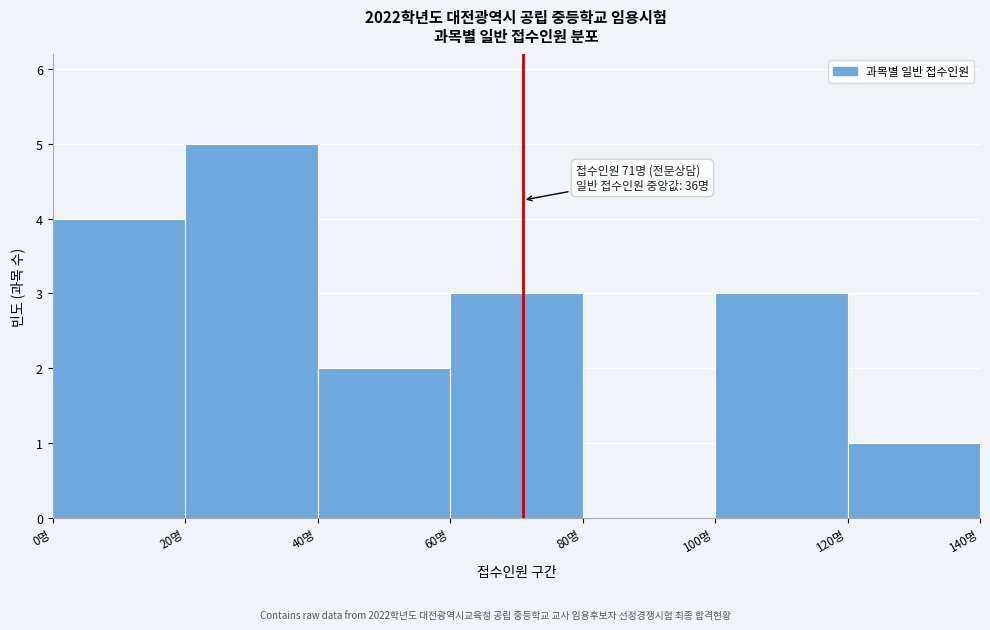

Which range on the x-axis has the tallest bar?

20 to 40